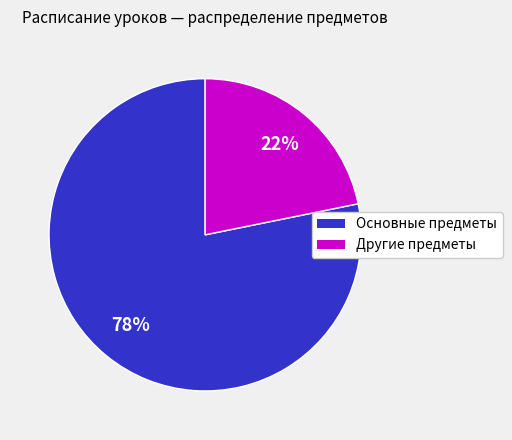

How many segments does this pie chart have?

2